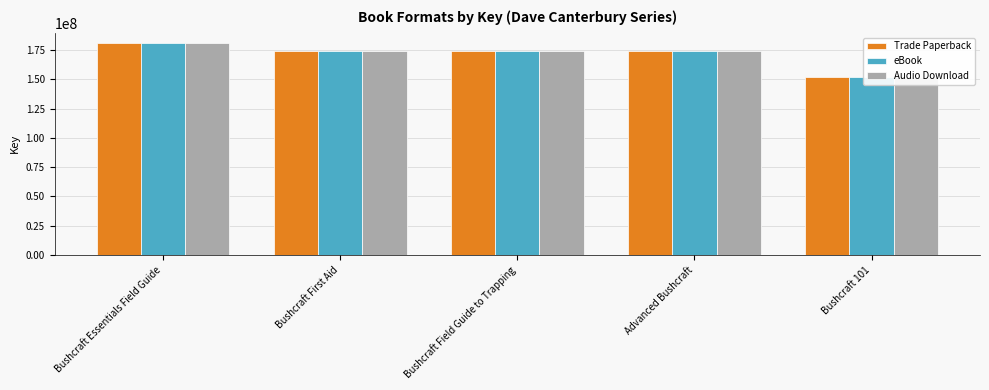

What are all the series names shown in the legend?

Trade Paperback, eBook, Audio Download